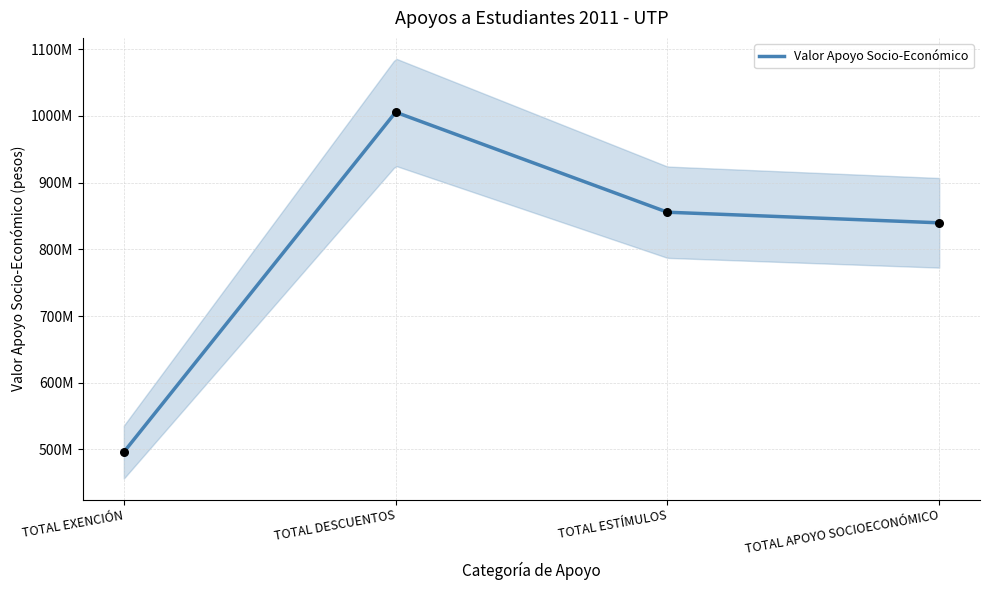

Which has a higher value, TOTAL APOYO SOCIOECONÓMICO or TOTAL EXENCIÓN?

TOTAL APOYO SOCIOECONÓMICO